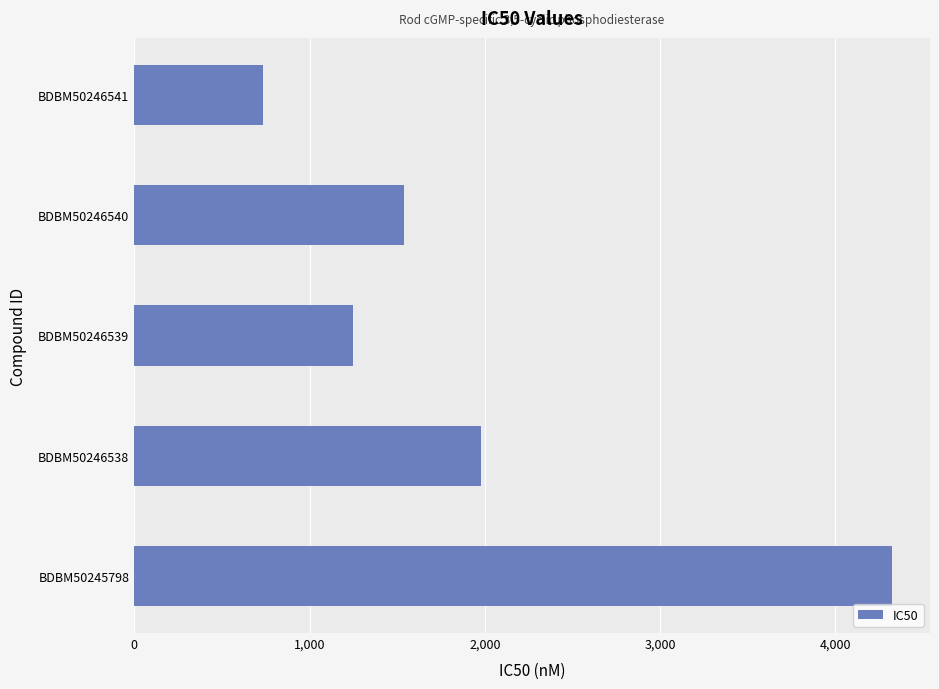

Reading bottom to top, transcribe all the data shown in this chart.

4323	1978	1249	1539	734